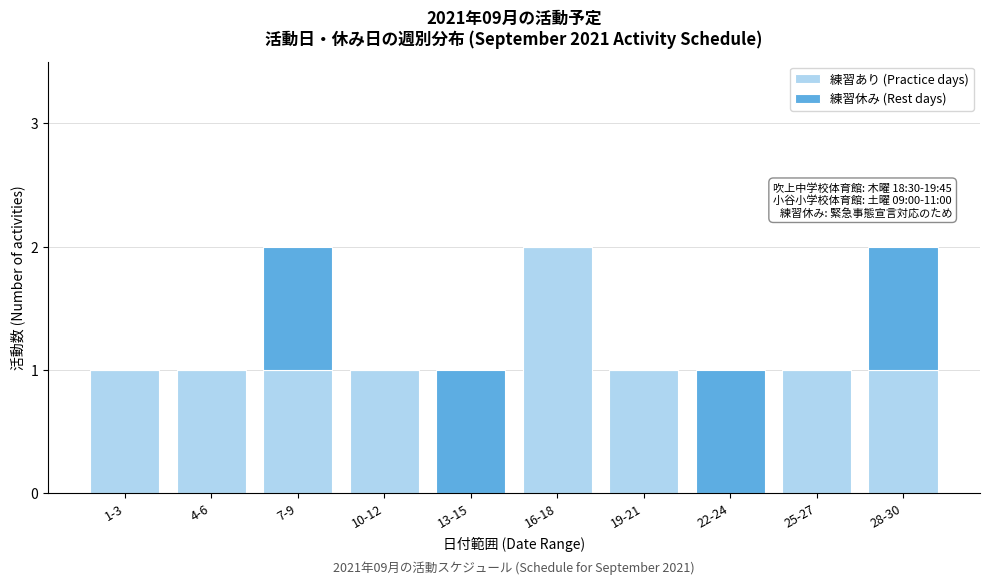

Reading left to right, transcribe the values for 練習あり (Practice days).

1-3=1	4-6=1	7-9=1	10-12=1	13-15=0	16-18=2	19-21=1	22-24=0	25-27=1	28-30=1